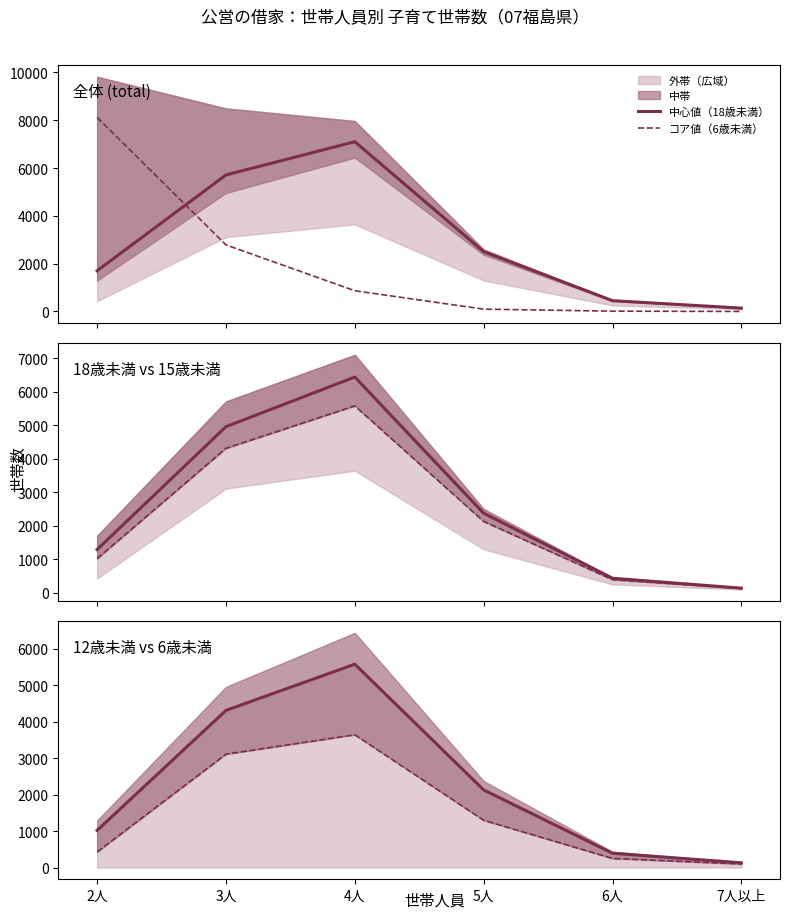

Where is the first local maximum for 中心値（18歳未満）?

4人